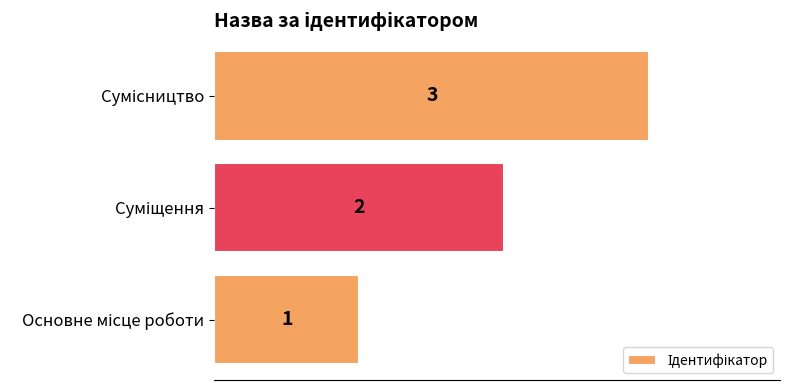

What is the maximum value shown in the chart?

3